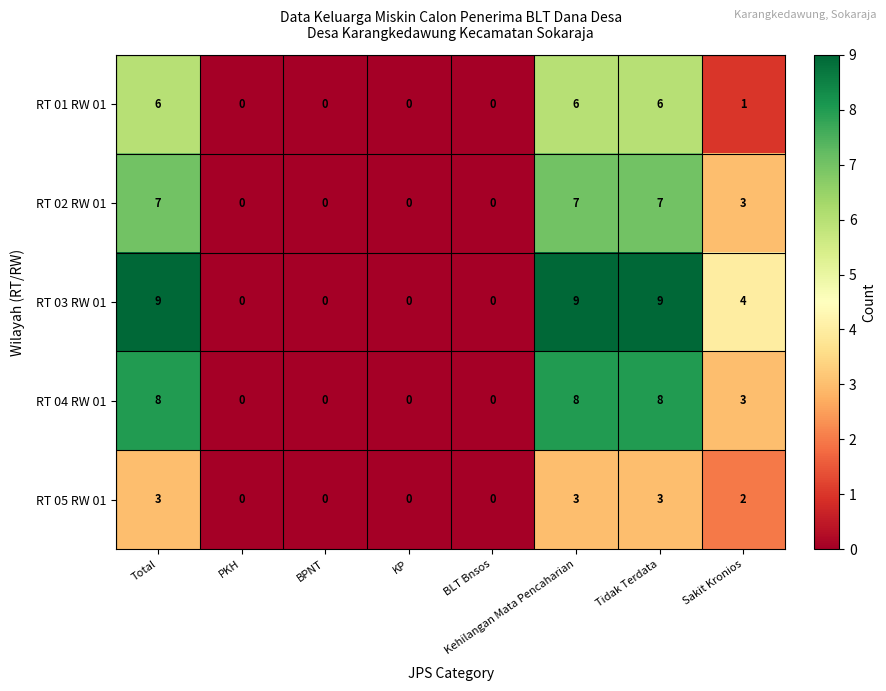

Where does the RT 03 RW 01 series first go above 4?

Total